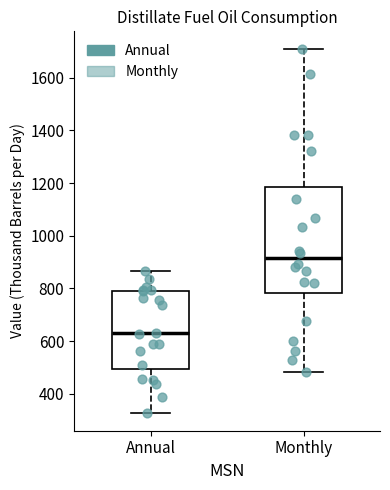

Reading left to right, transcribe this box plot: for each box, give where its median line is, the range the box spans, and where its two whiskers end, as read against the y-axis. The values are not printed on the chart, so give them approximately, as read against the axis.

Annual: median 620, box 500 to 800, whiskers 320 to 860
Monthly: median 920, box 780 to 1180, whiskers 480 to 1700